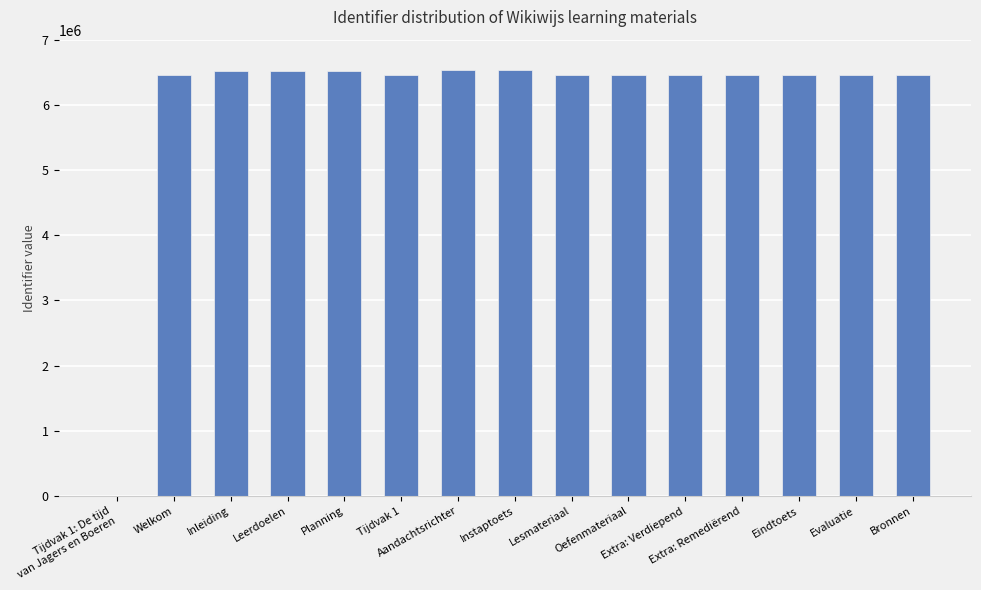

What is the sum of all values?

90716179